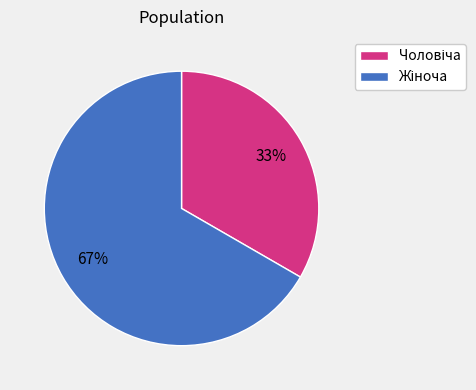

How many slices are in this pie chart?

2